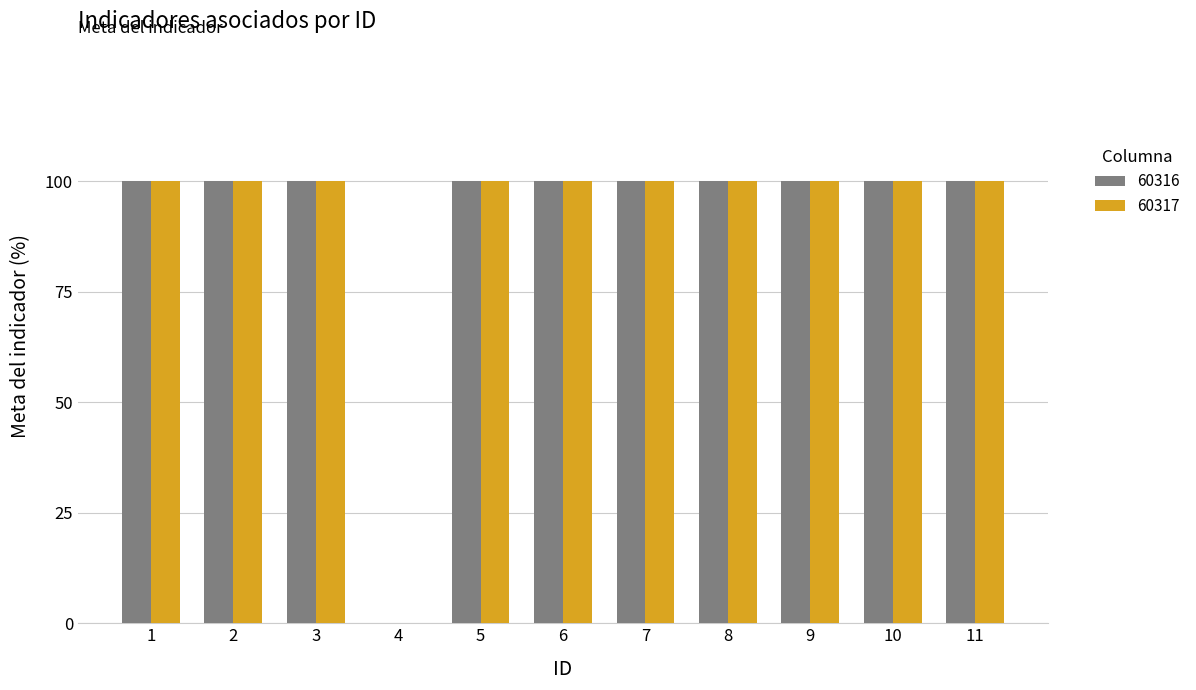

Reading left to right, list all the values displayed in this chart.

60316: 1=100	2=100	3=100	4=0	5=100	6=100	7=100	8=100	9=100	10=100	11=100
60317: 1=100	2=100	3=100	4=0	5=100	6=100	7=100	8=100	9=100	10=100	11=100